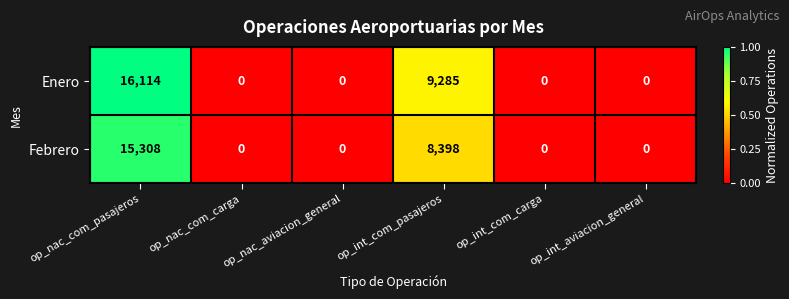

List the series in order of their peak value, highest first.

Enero, Febrero